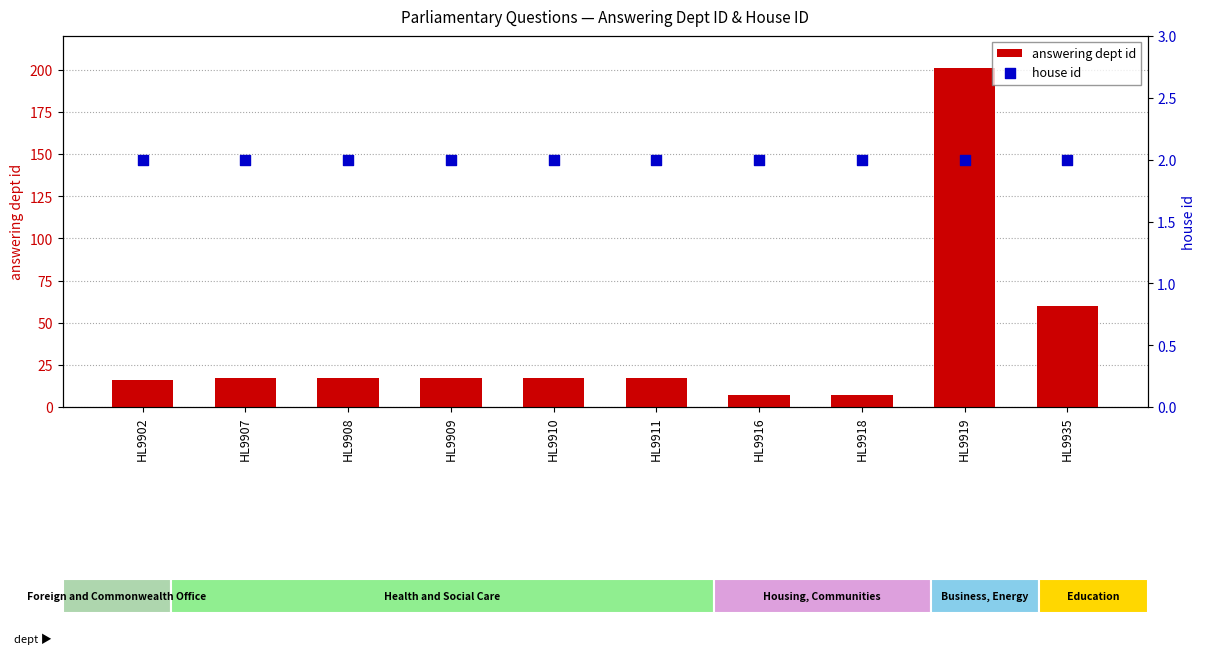

What is the total value across all series at HL9908?

19